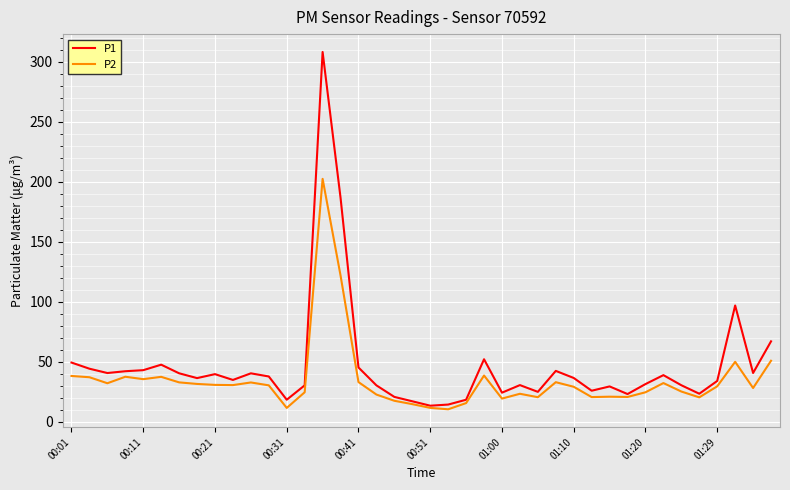

List the series in order of their peak value, lowest first.

P2, P1